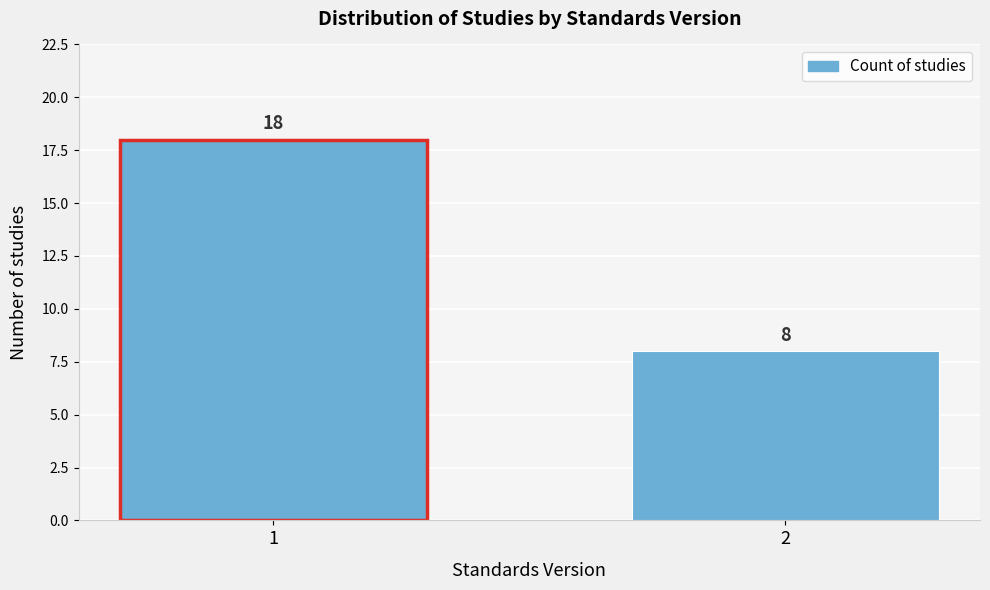

Reading right to left, what are all the values shown in this chart?

2=8	1=18